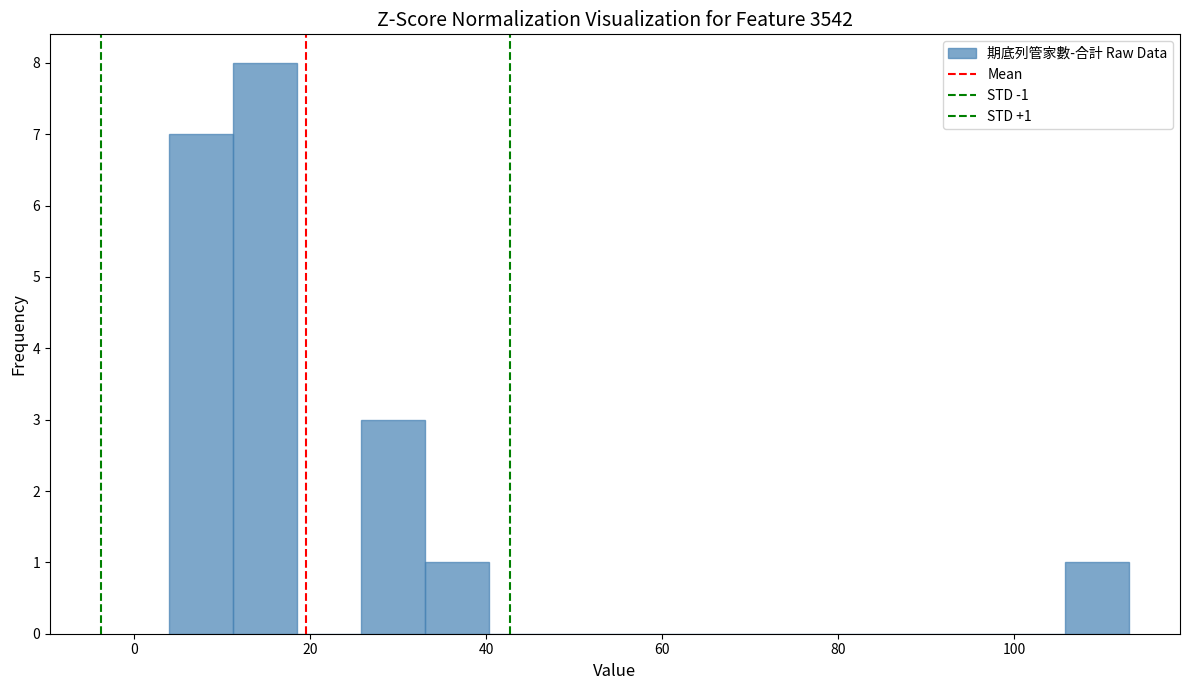

Read against the x-axis, roughly where is the centre of the tallest bar?

14